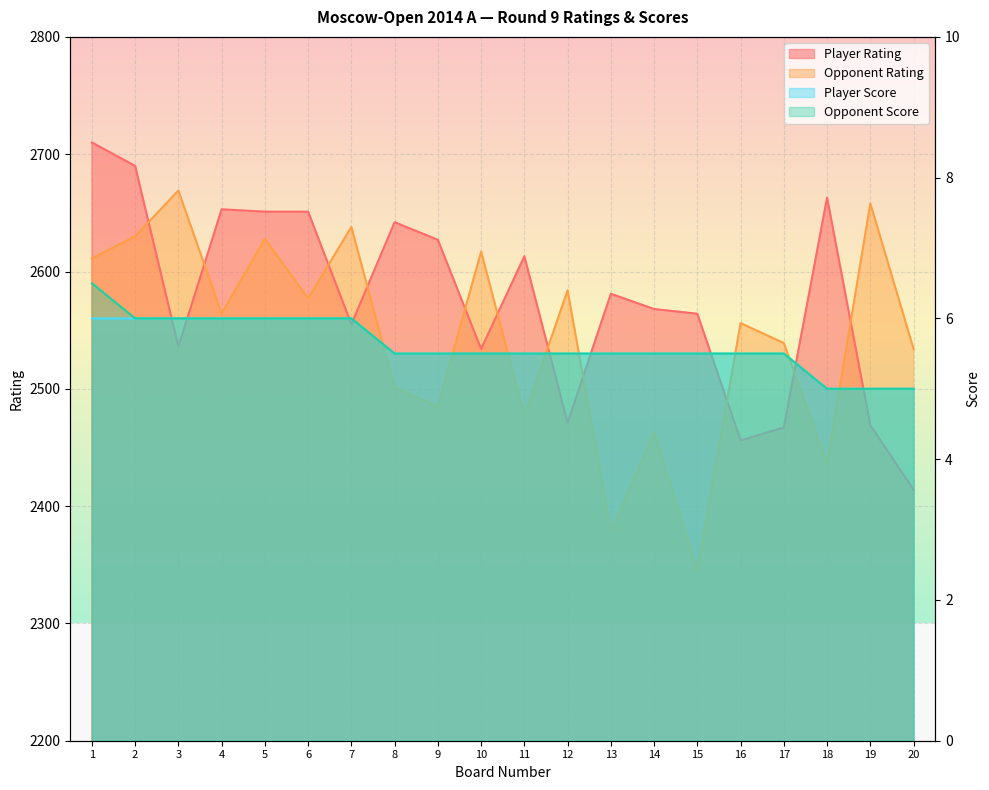

Reading left to right, list all the values displayed in this chart.

Player Rating: 2710.0	2690.0	2536.0	2653.0	2651.0	2651.0	2555.0	2642.0	2627.0	2534.0	2613.0	2471.0	2581.0	2568.0	2564.0	2456.0	2467.0	2663.0	2469.0	2414.0
Opponent Rating: 2611.0	2630.0	2669.0	2564.0	2628.0	2577.0	2638.0	2501.0	2485.0	2617.0	2477.0	2584.0	2378.0	2463.0	2345.0	2556.0	2539.0	2436.0	2658.0	2534.0
Player Score: 6.0	6.0	6.0	6.0	6.0	6.0	6.0	5.5	5.5	5.5	5.5	5.5	5.5	5.5	5.5	5.5	5.5	5.0	5.0	5.0
Opponent Score: 6.5	6.0	6.0	6.0	6.0	6.0	6.0	5.5	5.5	5.5	5.5	5.5	5.5	5.5	5.5	5.5	5.5	5.0	5.0	5.0